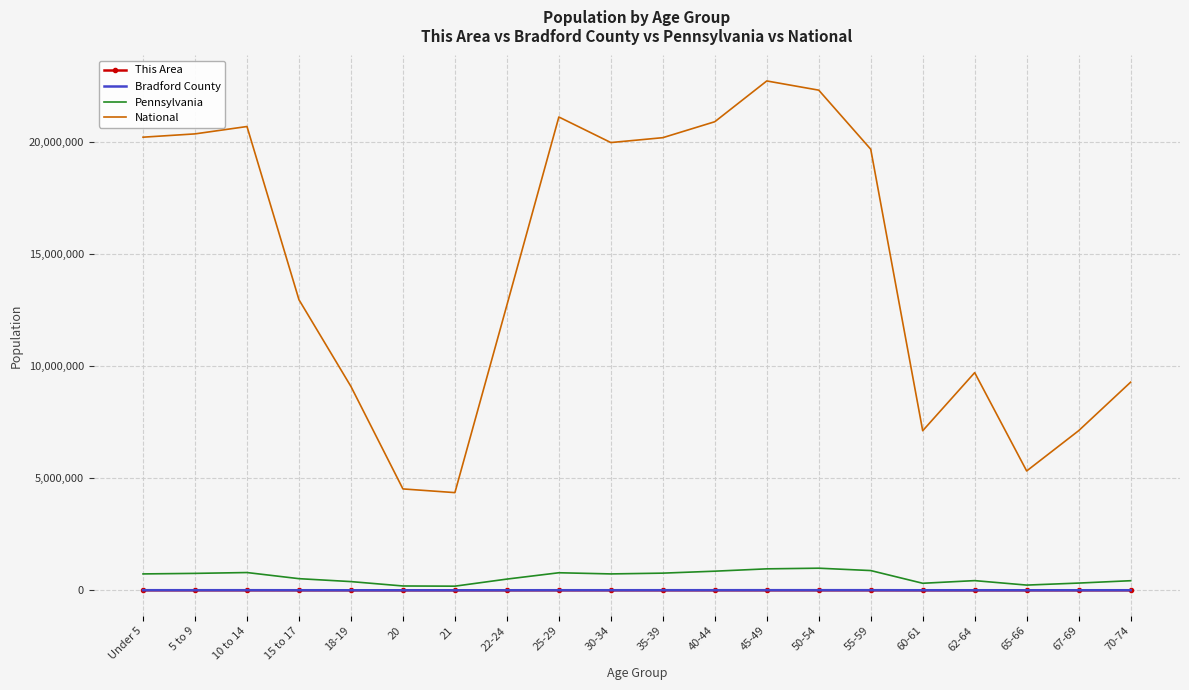

What are all the series names shown in the legend?

This Area, Bradford County, Pennsylvania, National